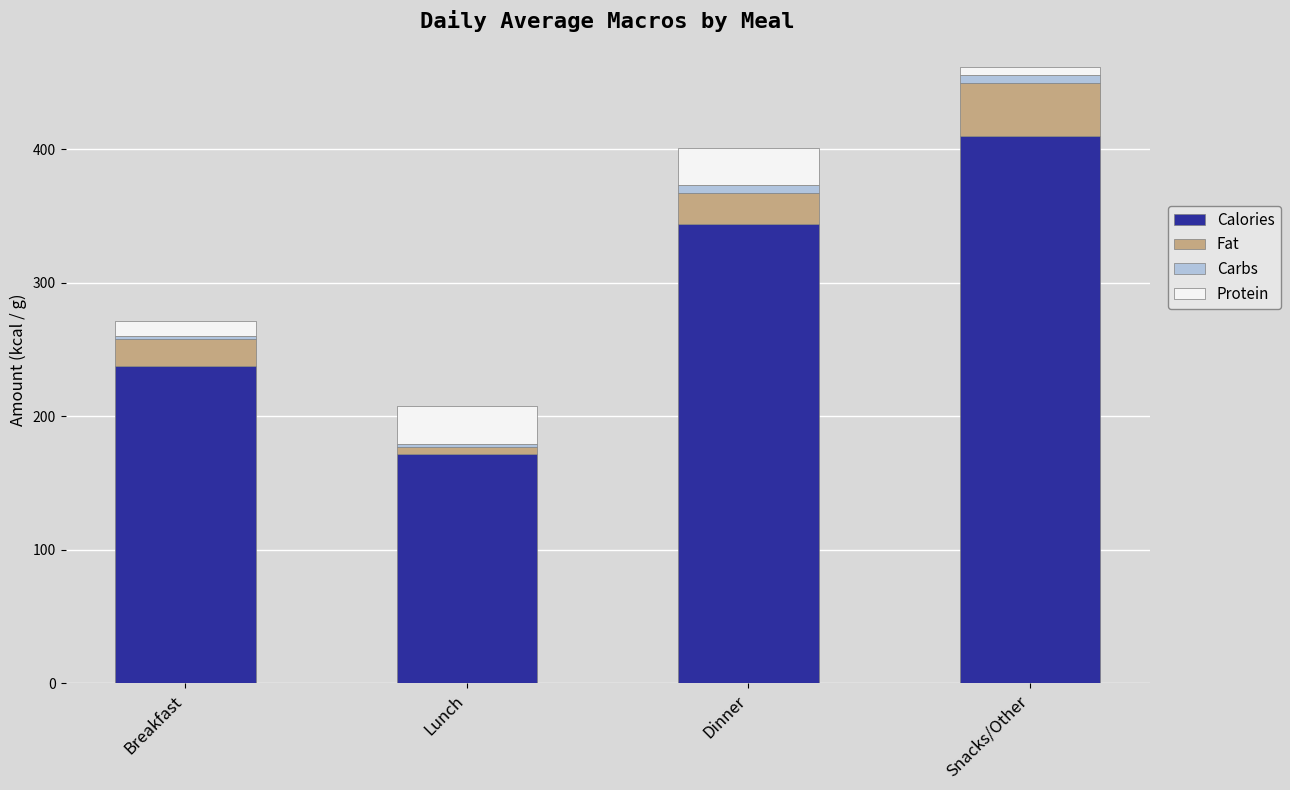

What is the maximum value for Calories?

410.0